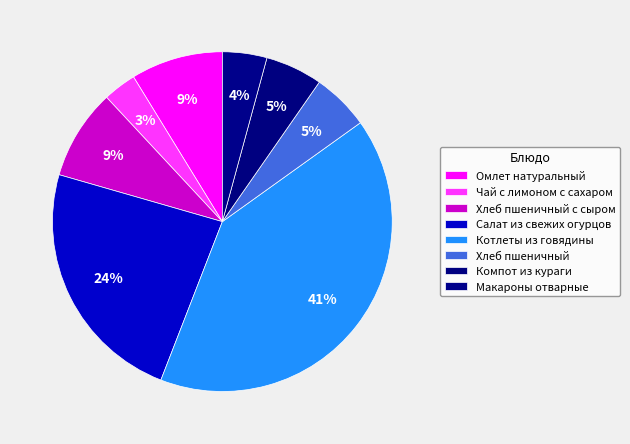

To the nearest percent, what is the average slice percentage?

12%